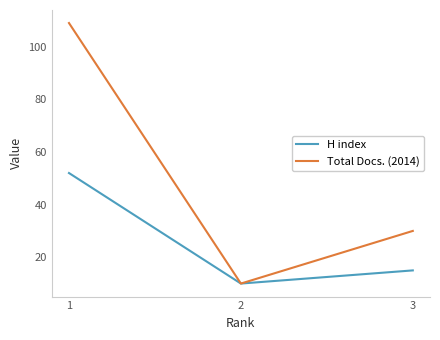

Reading right to left, transcribe all the data shown in this chart.

H index: 15	10	52
Total Docs. (2014): 30	10	109